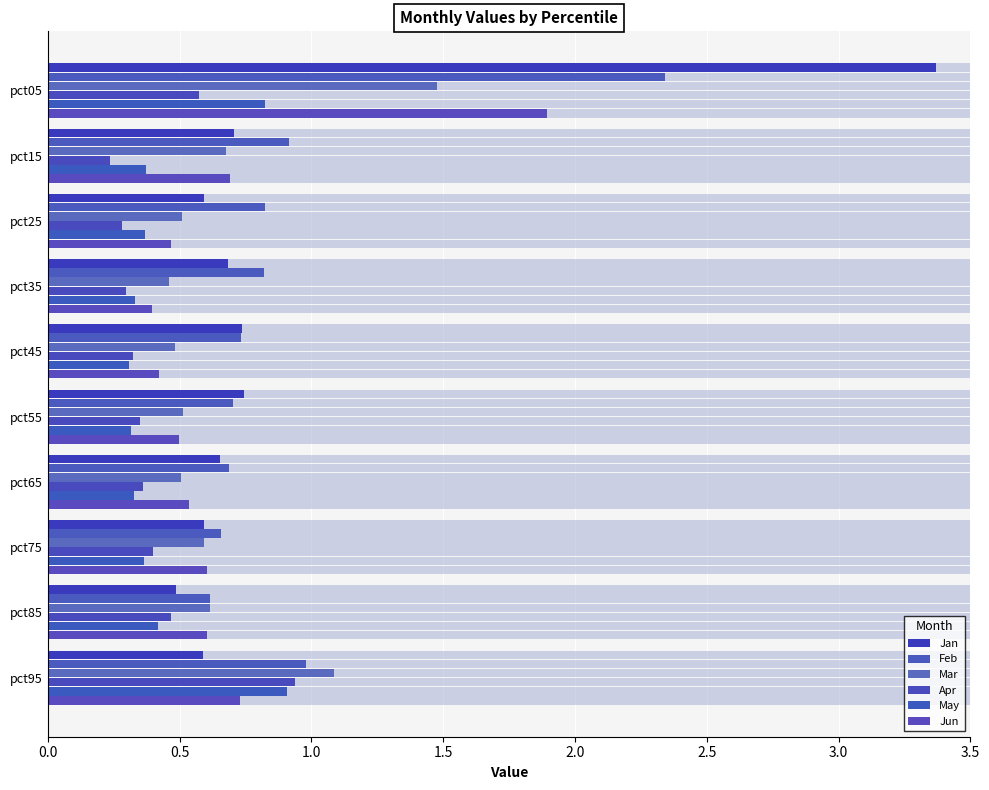

Does the chart contain stacked bars?

No